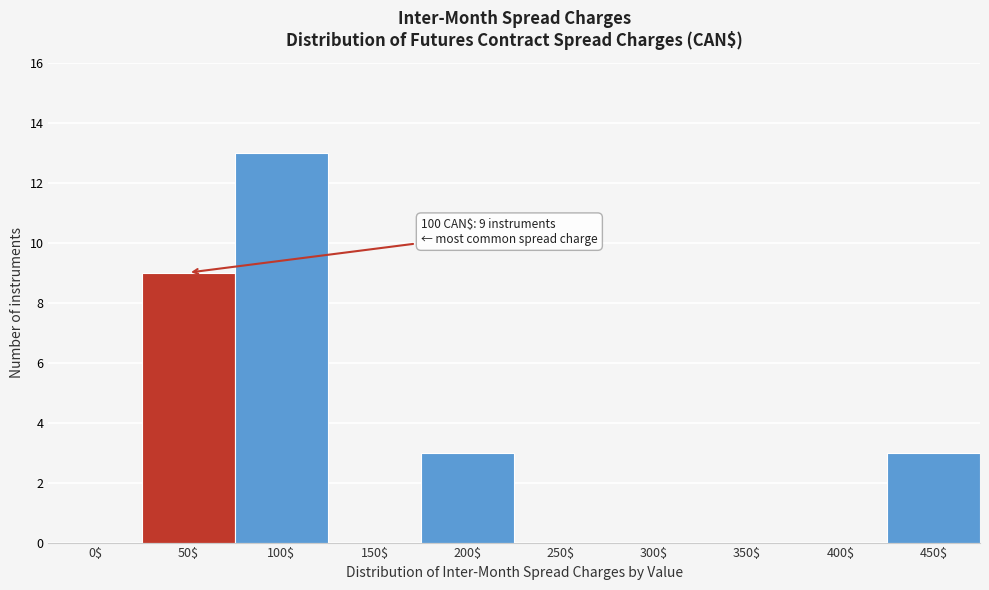

The chart shows a value of 13 at 100$. True or false?

True